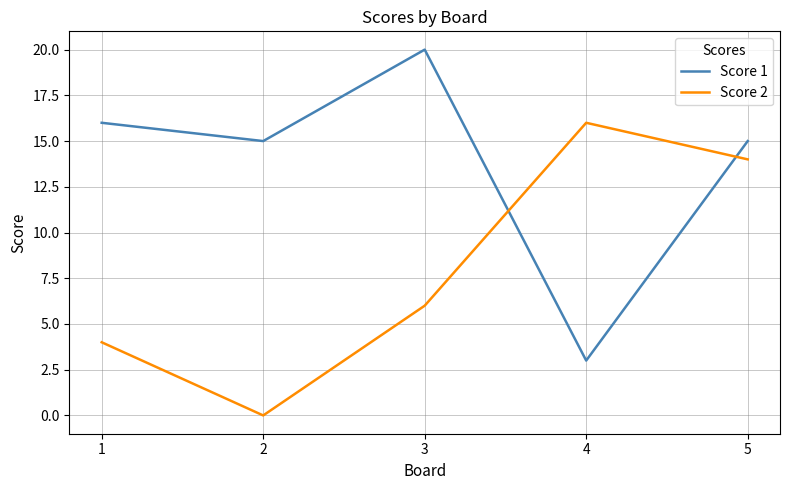

Which series has the largest total across all categories?

Score 1